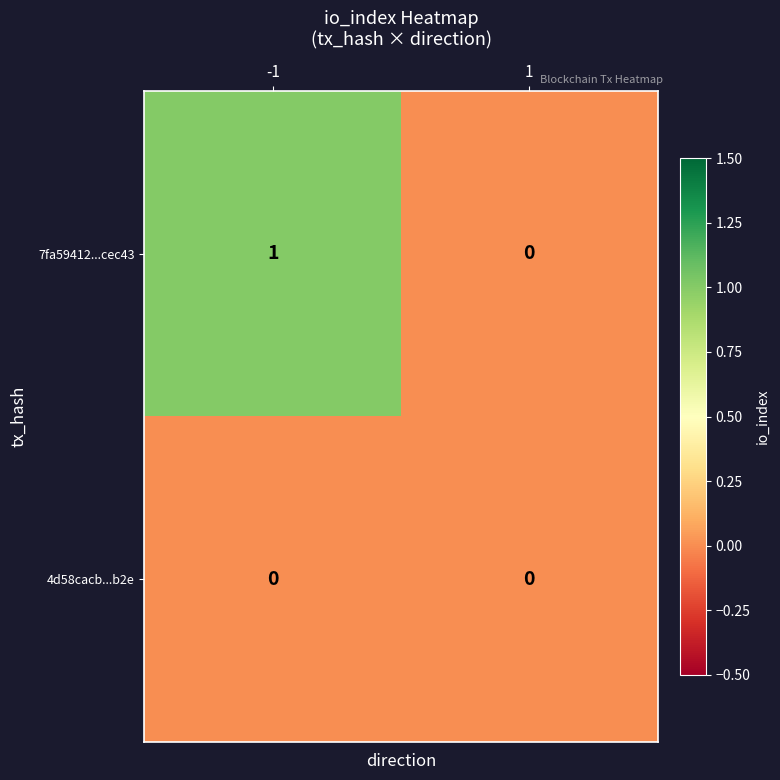

List the series in order of their peak value, highest first.

7fa59412...cec43, 4d58cacb...b2e